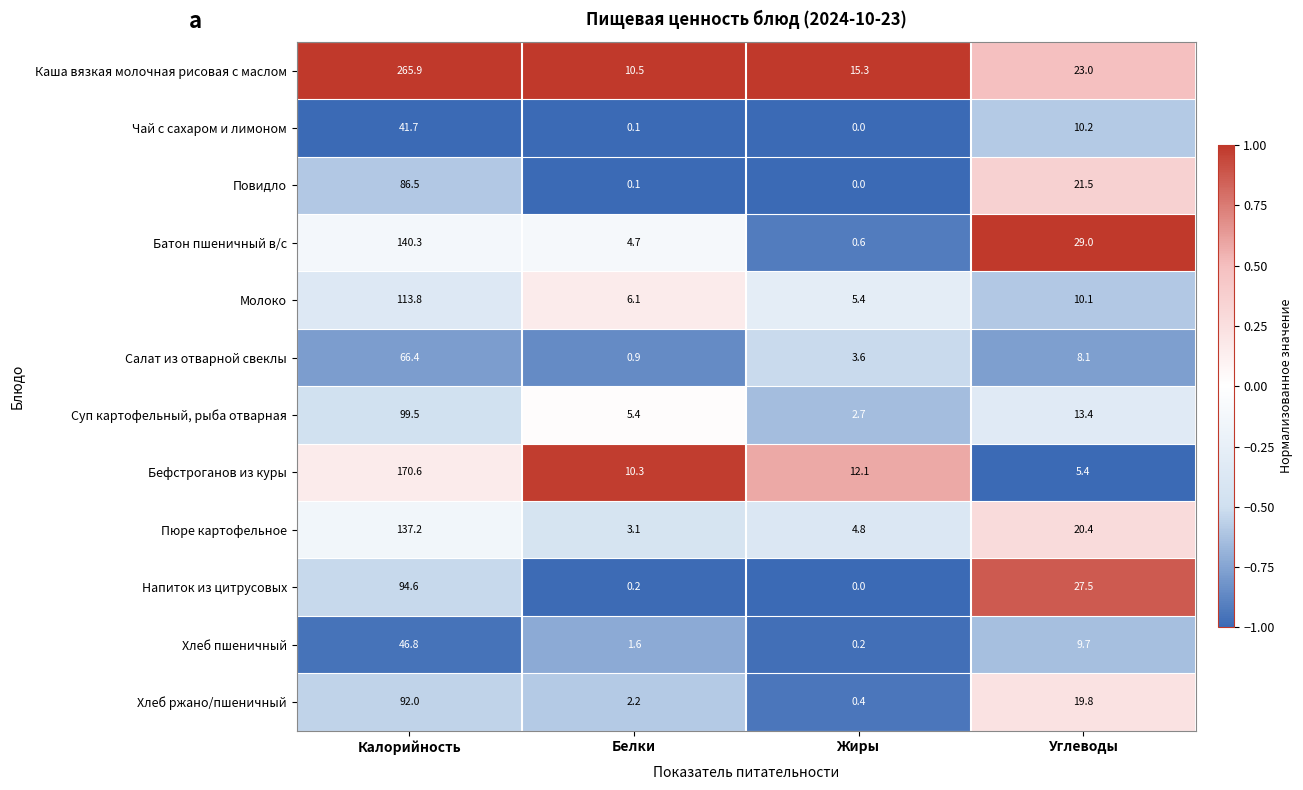

At which label does Напиток из цитрусовых reach its minimum?

Жиры